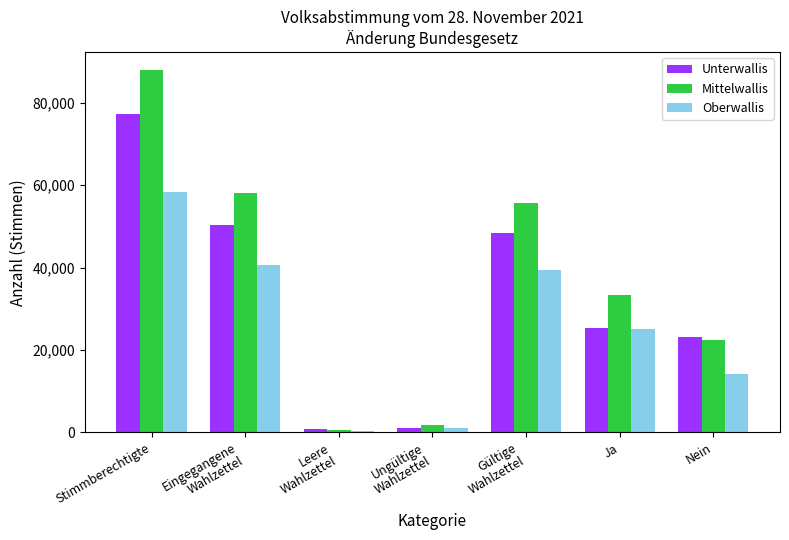

What is the sum of the Oberwallis values at Eingegangene
Wahlzettel and Stimmberechtigte?

99006